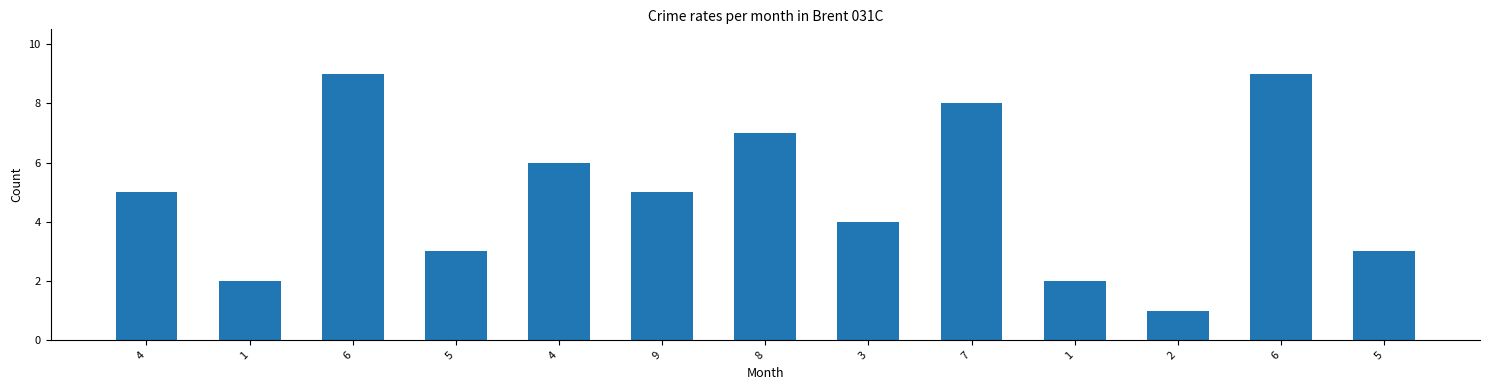

What is the sum of all values?

64